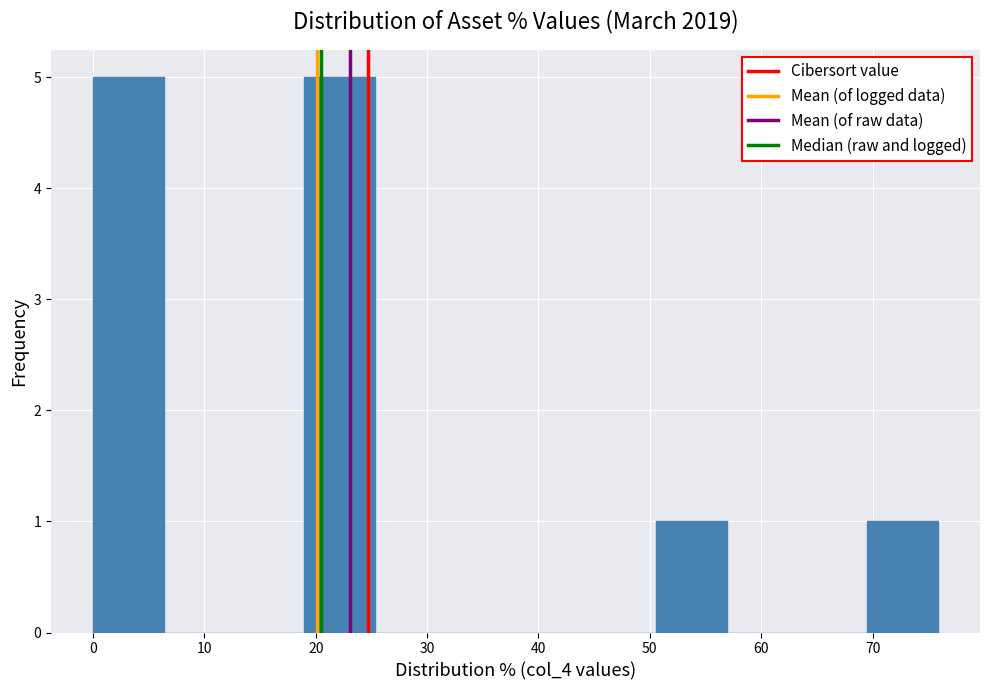

Reading left to right, list every bar in this chart as the range it spans on the x-axis followed by its height. Neither the bar edges nor the heights are printed on the chart, so give them approximately, as read against the axes.

0 to 6: 5
6 to 13: 0
13 to 19: 0
19 to 25: 5
25 to 32: 0
32 to 38: 0
38 to 44: 0
44 to 51: 0
51 to 57: 1
57 to 63: 0
63 to 70: 0
70 to 76: 1